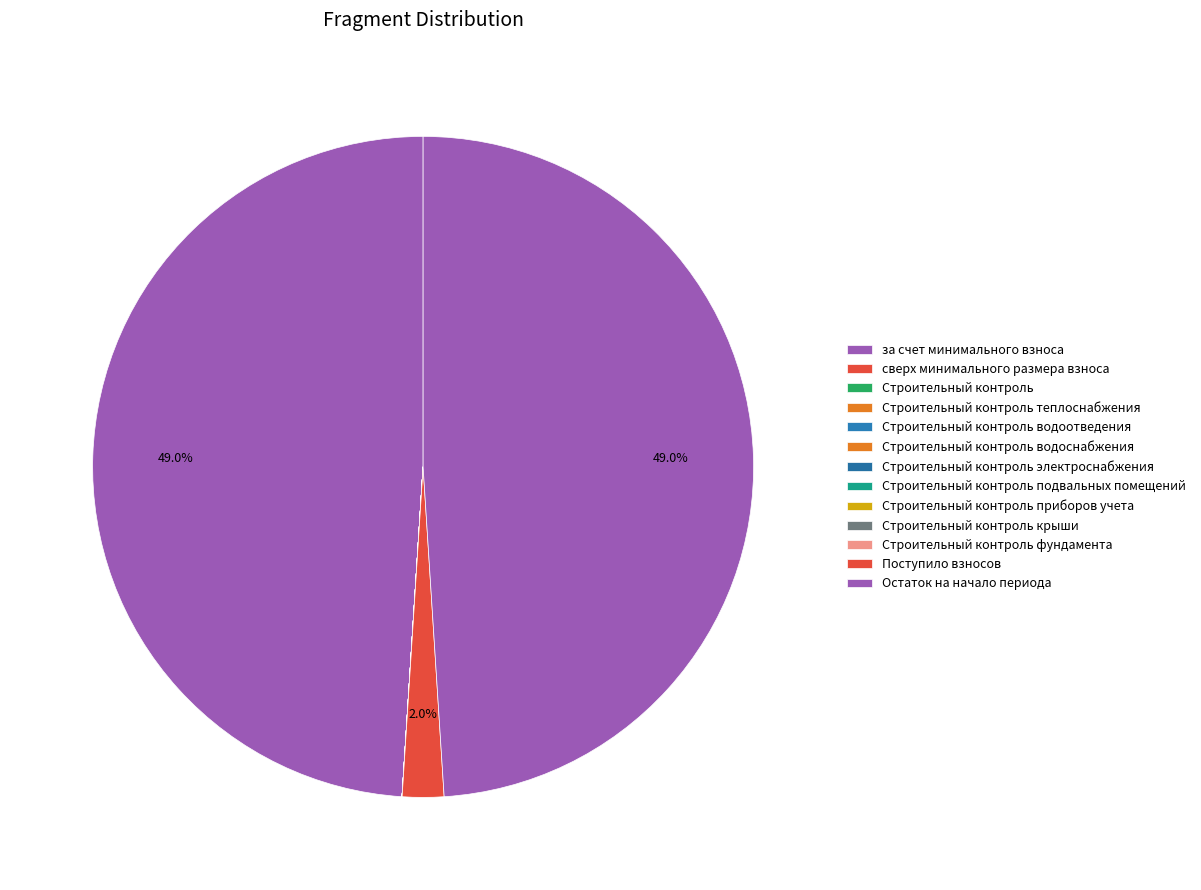

Does Строительный контроль account for over 50% of the chart?

No